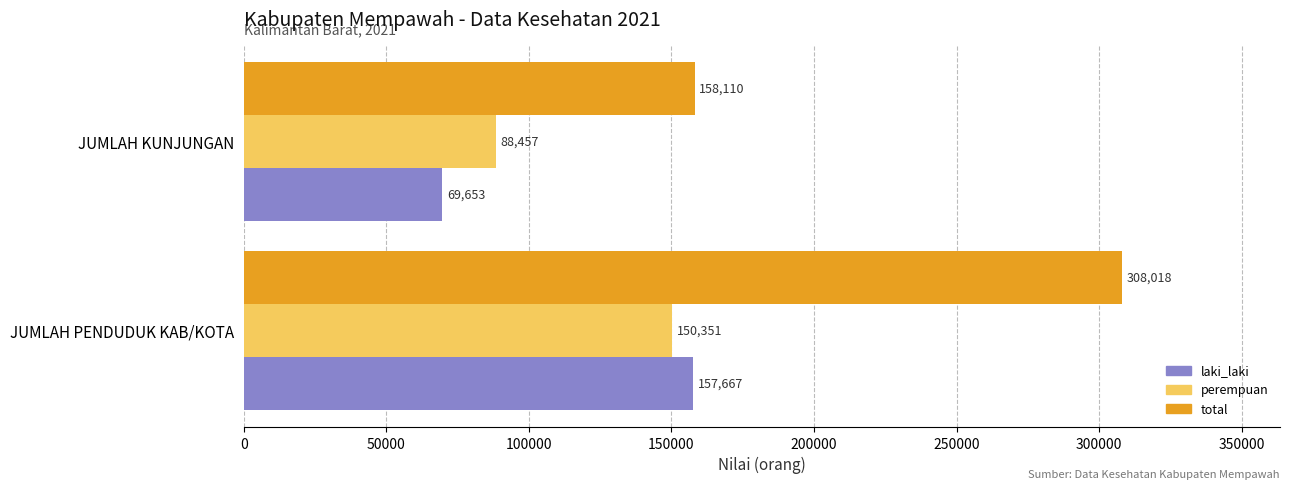

What are all the series names shown in the legend?

laki_laki, perempuan, total